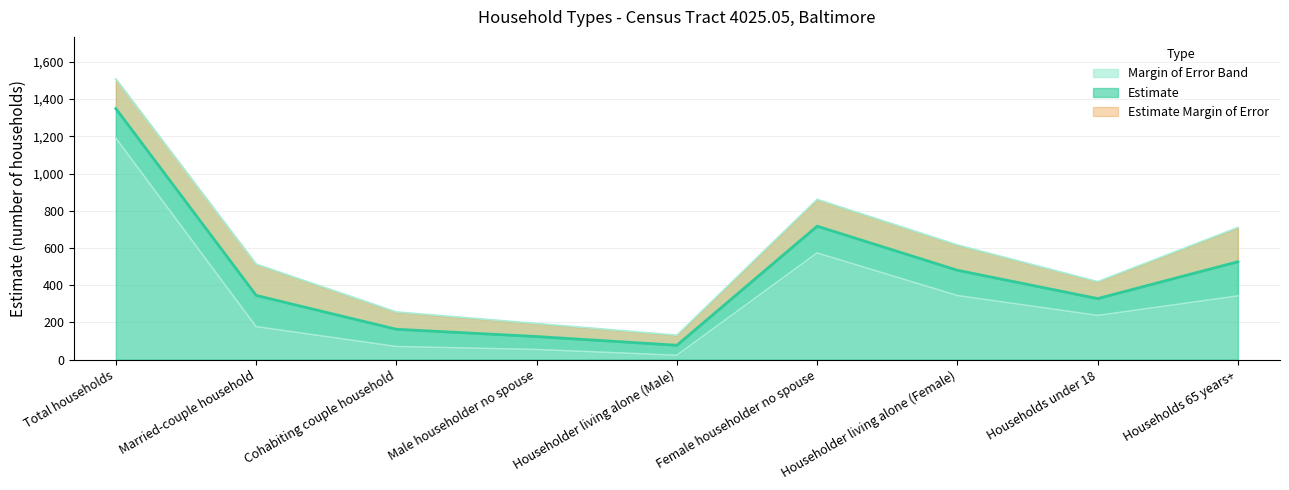

How many interior local peaks (higher than both neighbors) does the data have?

1